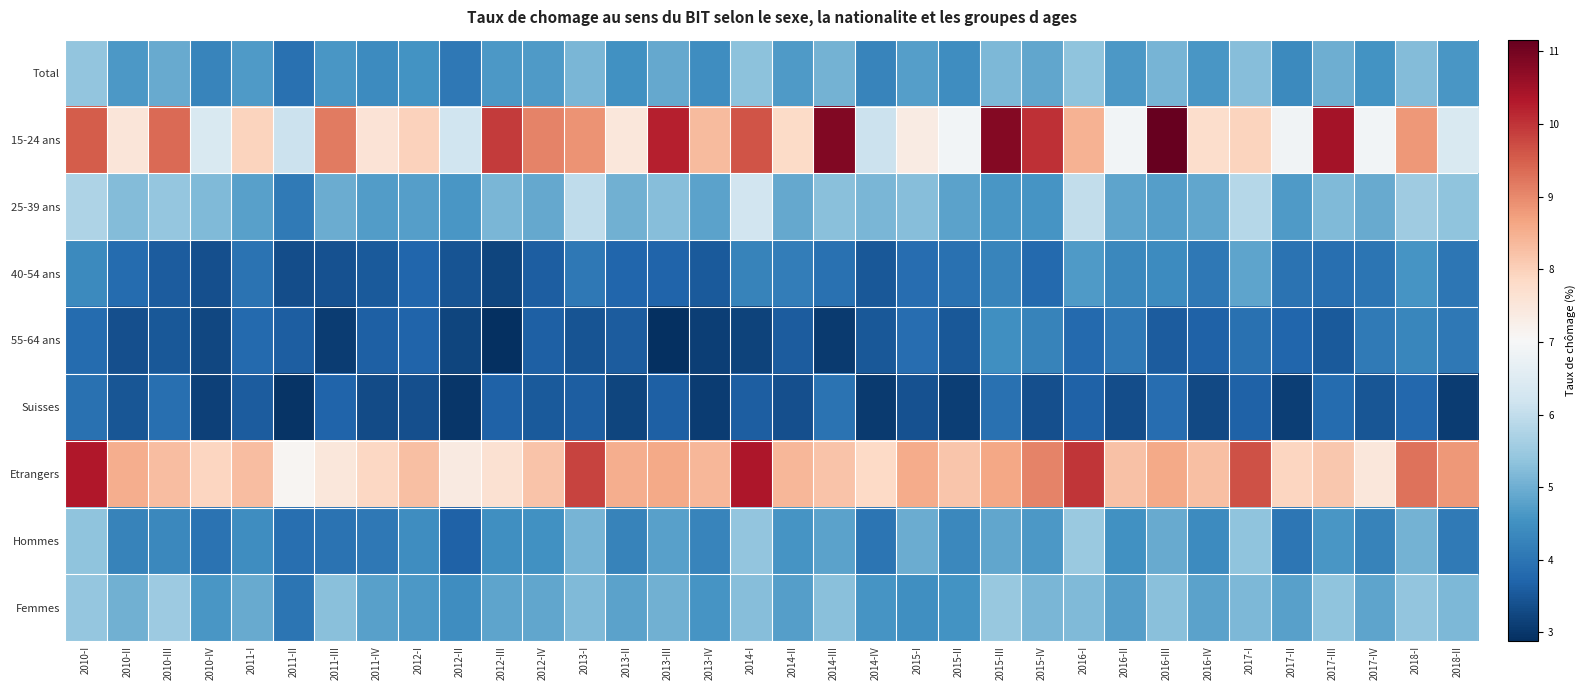

List the series in order of their peak value, lowest first.

Suisses, 55-64 ans, 40-54 ans, Total, Hommes, Femmes, 25-39 ans, Etrangers, 15-24 ans